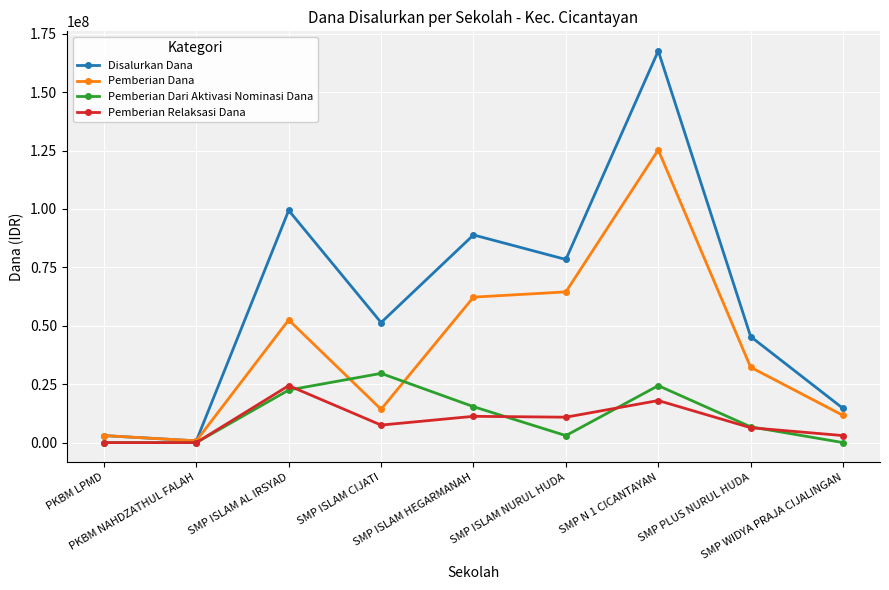

How many lines are shown in the chart?

4